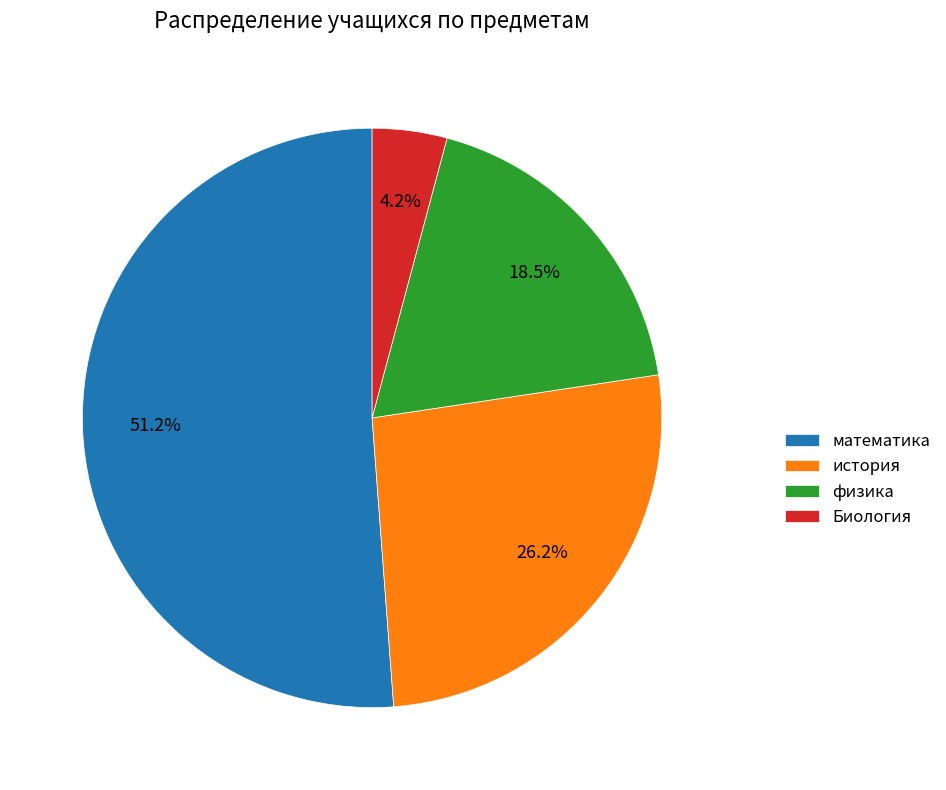

To the nearest percent, what is the average slice percentage?

25%